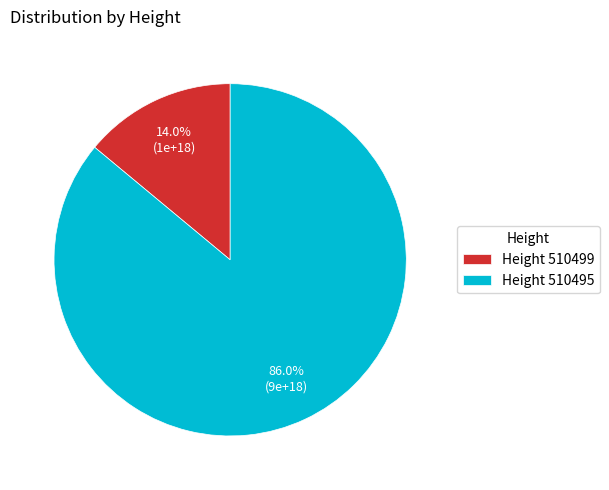

Rank the categories by value from lowest to highest.

Height 510499, Height 510495